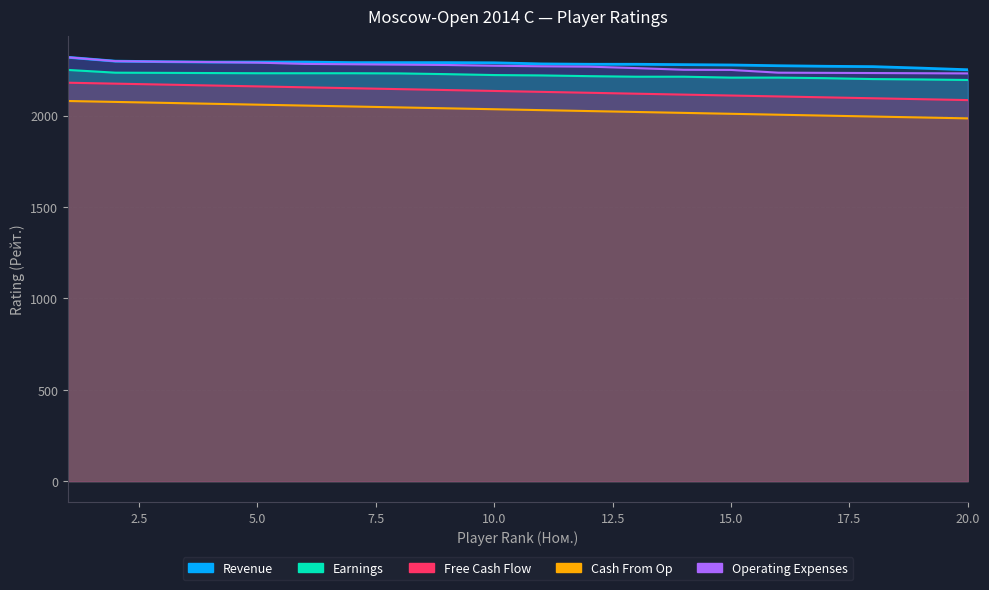

How many lines are shown in the chart?

5